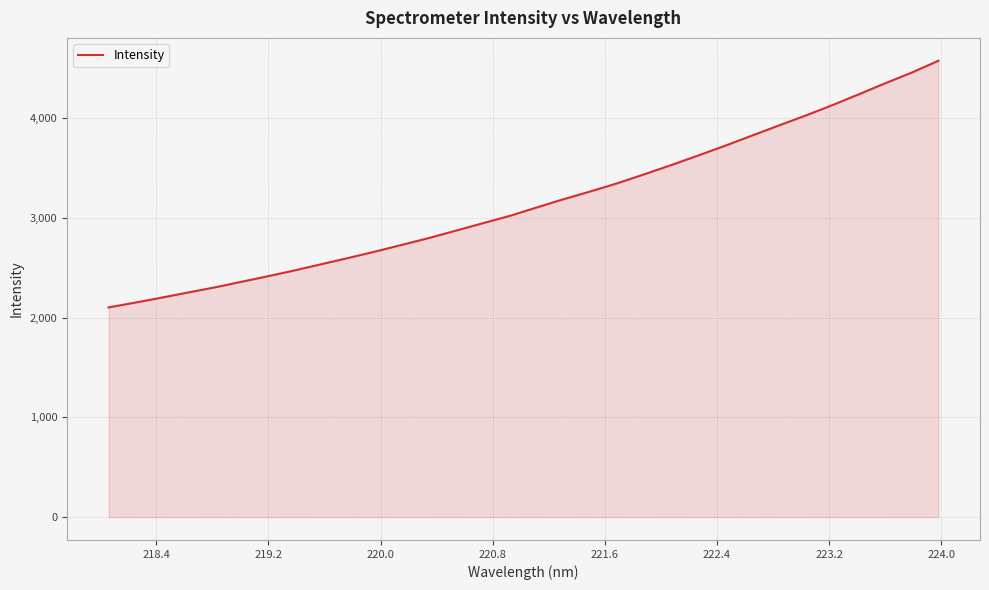

What is the difference between the maximum and minimum values?

2474.0